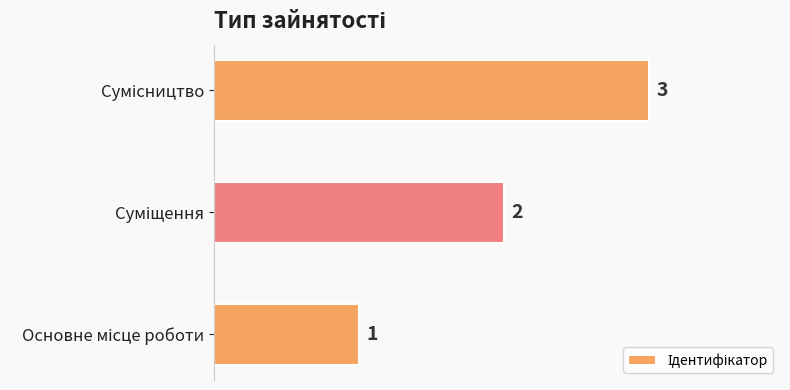

Count the values in the range 1 to 3.

3